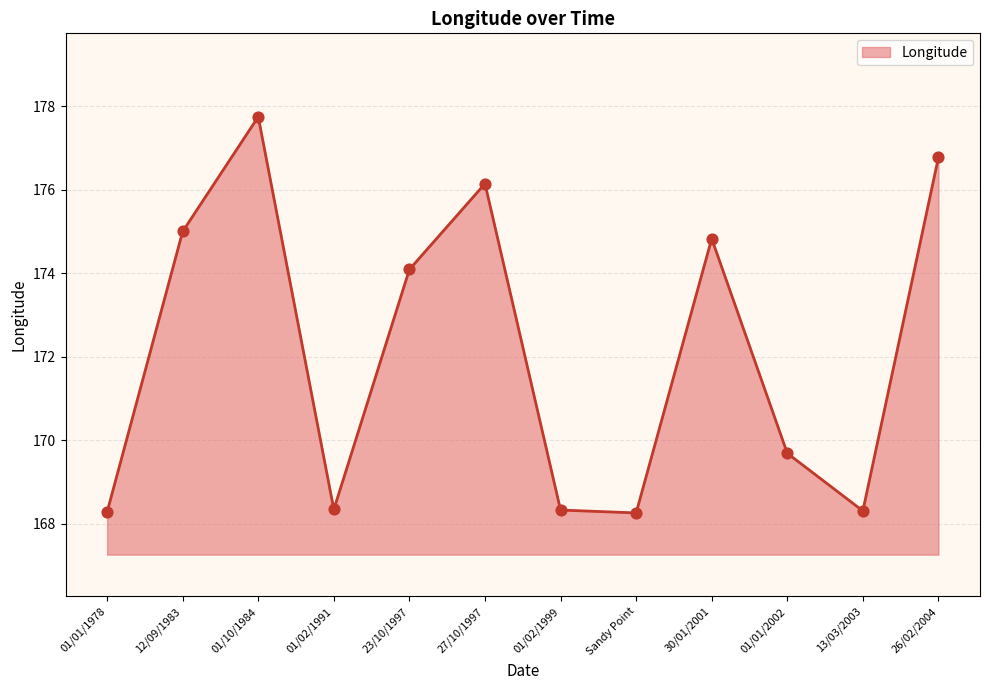

Approximately how many times larger is the value at 13/03/2003 compared to 26/02/2004?

1.0